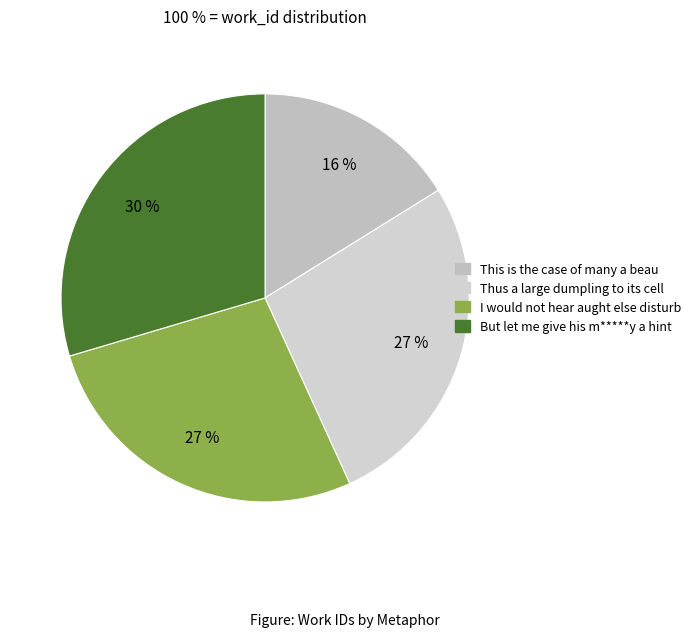

Does Thus a large dumpling to its cell account for over 50% of the chart?

No